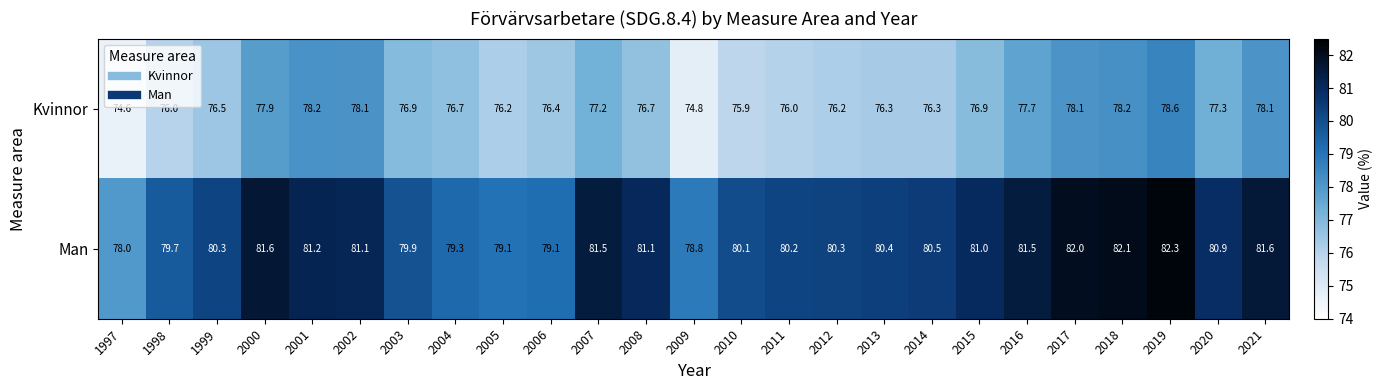

Is it true that Kvinnor equals 109.1 at 2011?

False